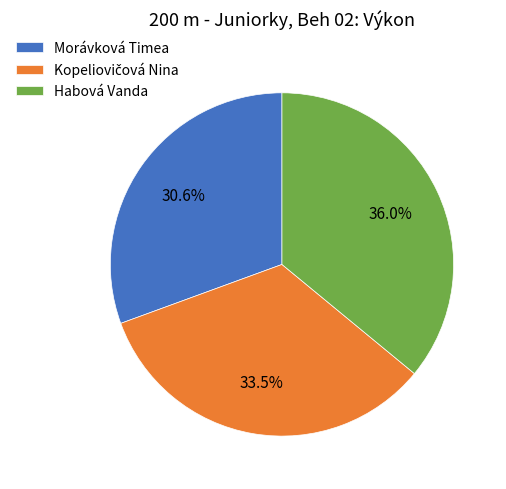

To the nearest percent, what percentage of the pie is Habová Vanda?

36%